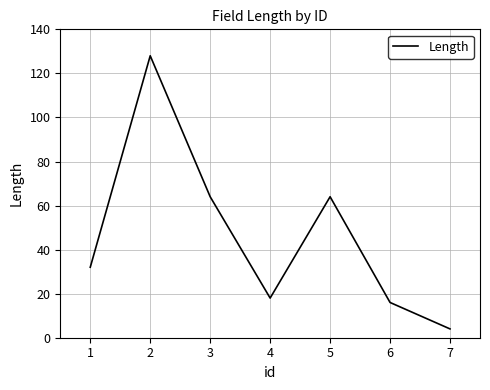

True or false: the data shows 32 at 1.

True